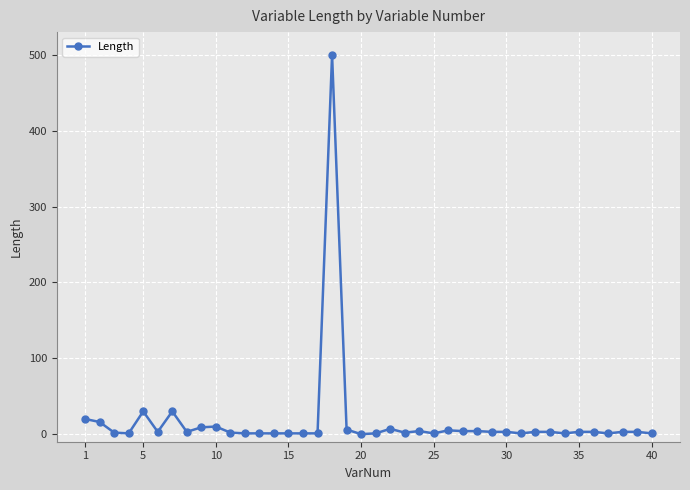

True or false: there are more than 1 points higher than both neighbors.

True